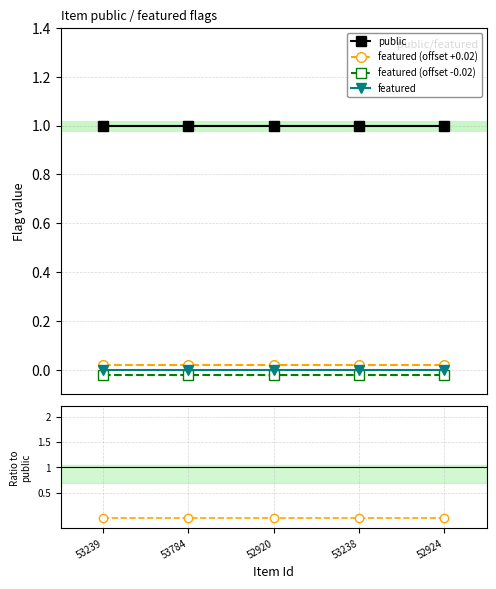

At which category does the chart reach its minimum across all series?

53239